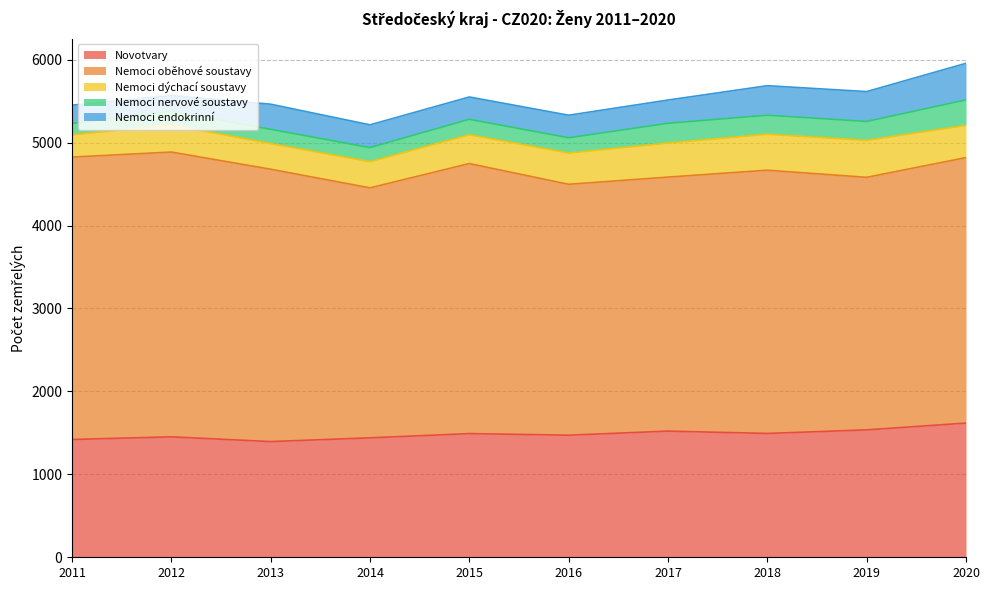

The Nemoci dýchací soustavy series shows 508 at 2016. True or false?

False